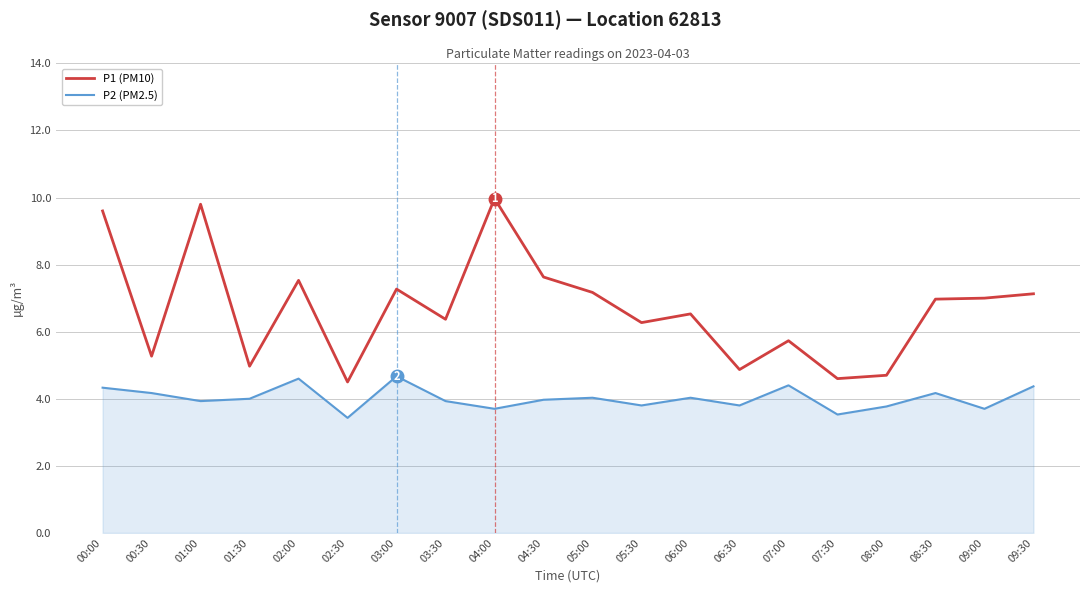

Rank the series by their maximum value, from lowest to highest.

P2 (PM2.5), P1 (PM10)